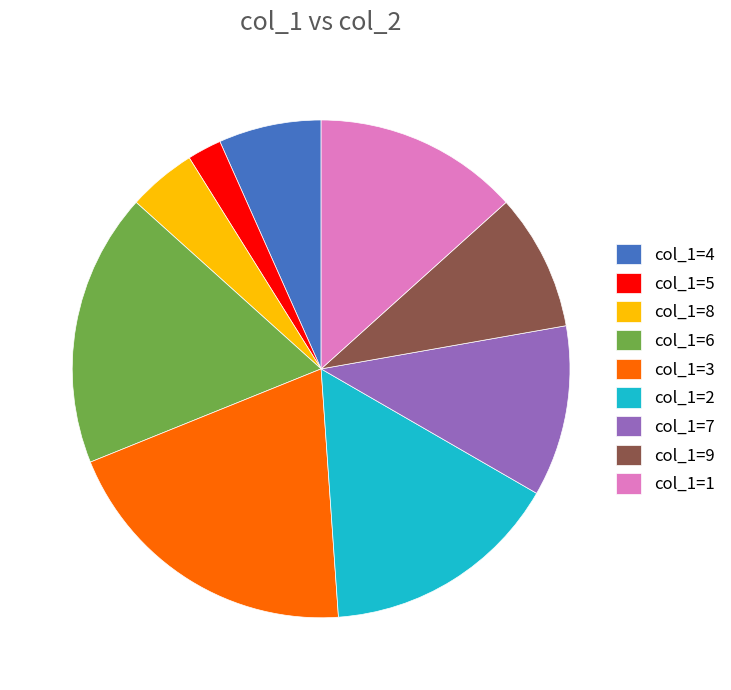

Is there any slice that represents more than half of the pie?

No